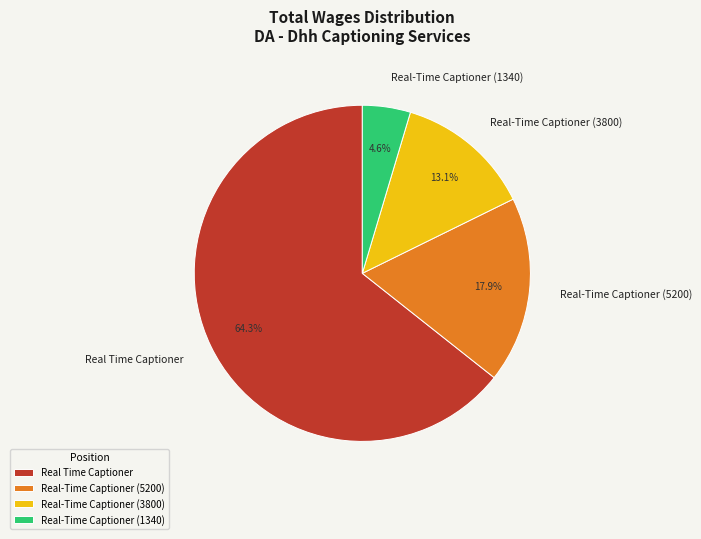

Which slice represents more than half of the pie?

Real Time Captioner